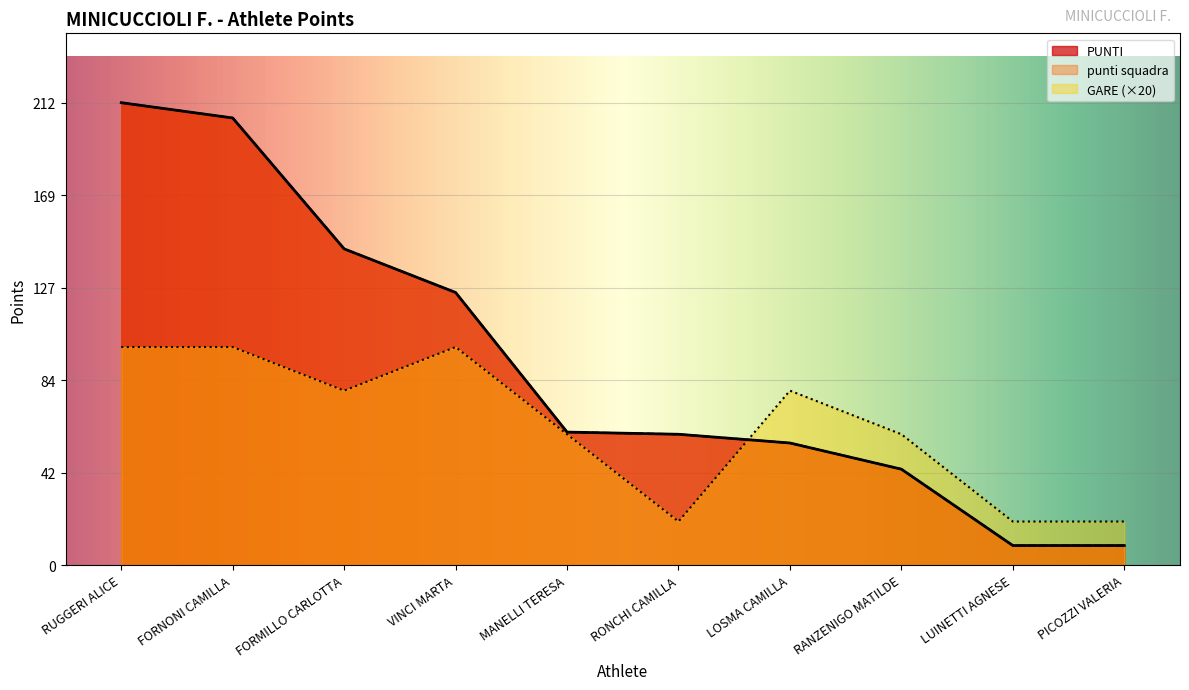

True or false: PUNTI has more than 1 points higher than both neighbors.

False